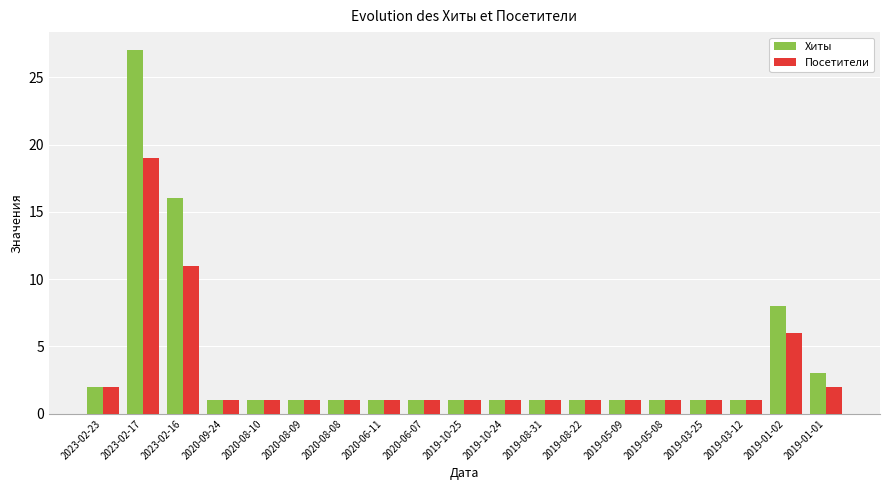

What is the difference between the maximum and minimum values in the Хиты series?

26